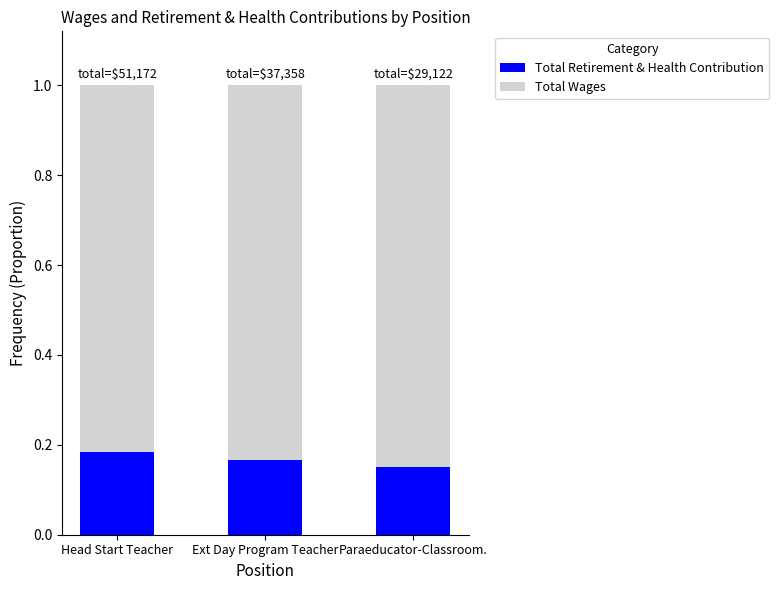

What is the sum of all Total Retirement & Health Contribution values?

0.5